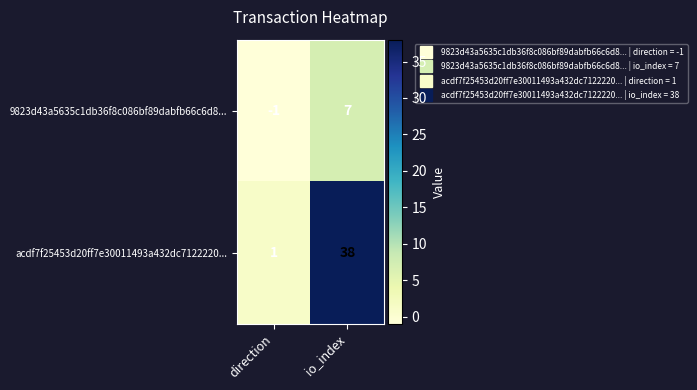

What is the difference between the maximum and minimum values in the 9823d43a5635c1db36f8c086bf89dabfb66c6d8... series?

8